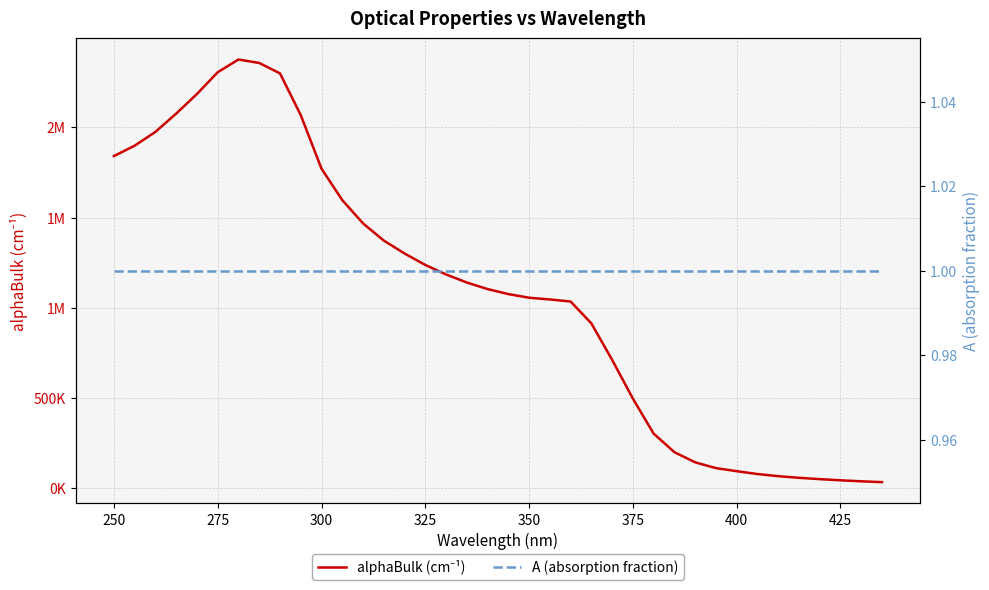

Count the number of data series in this chart.

2